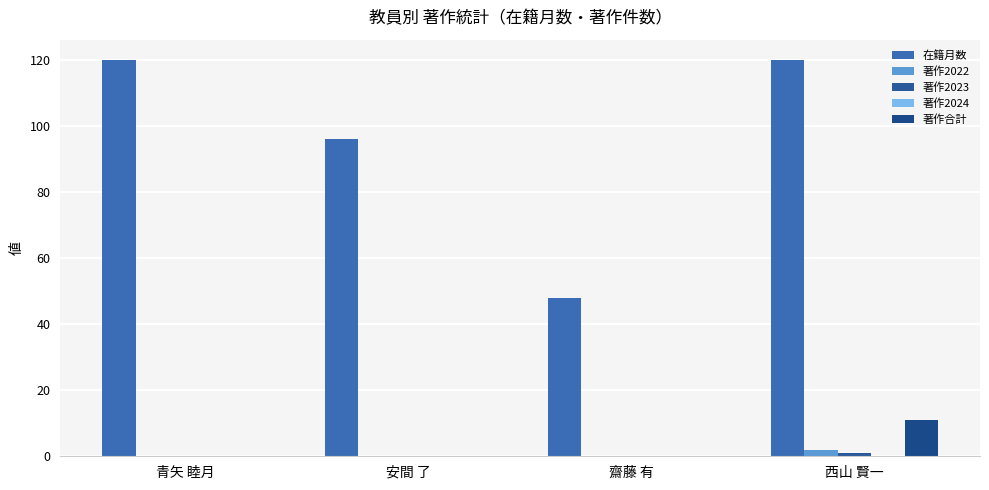

Does the chart contain stacked bars?

No